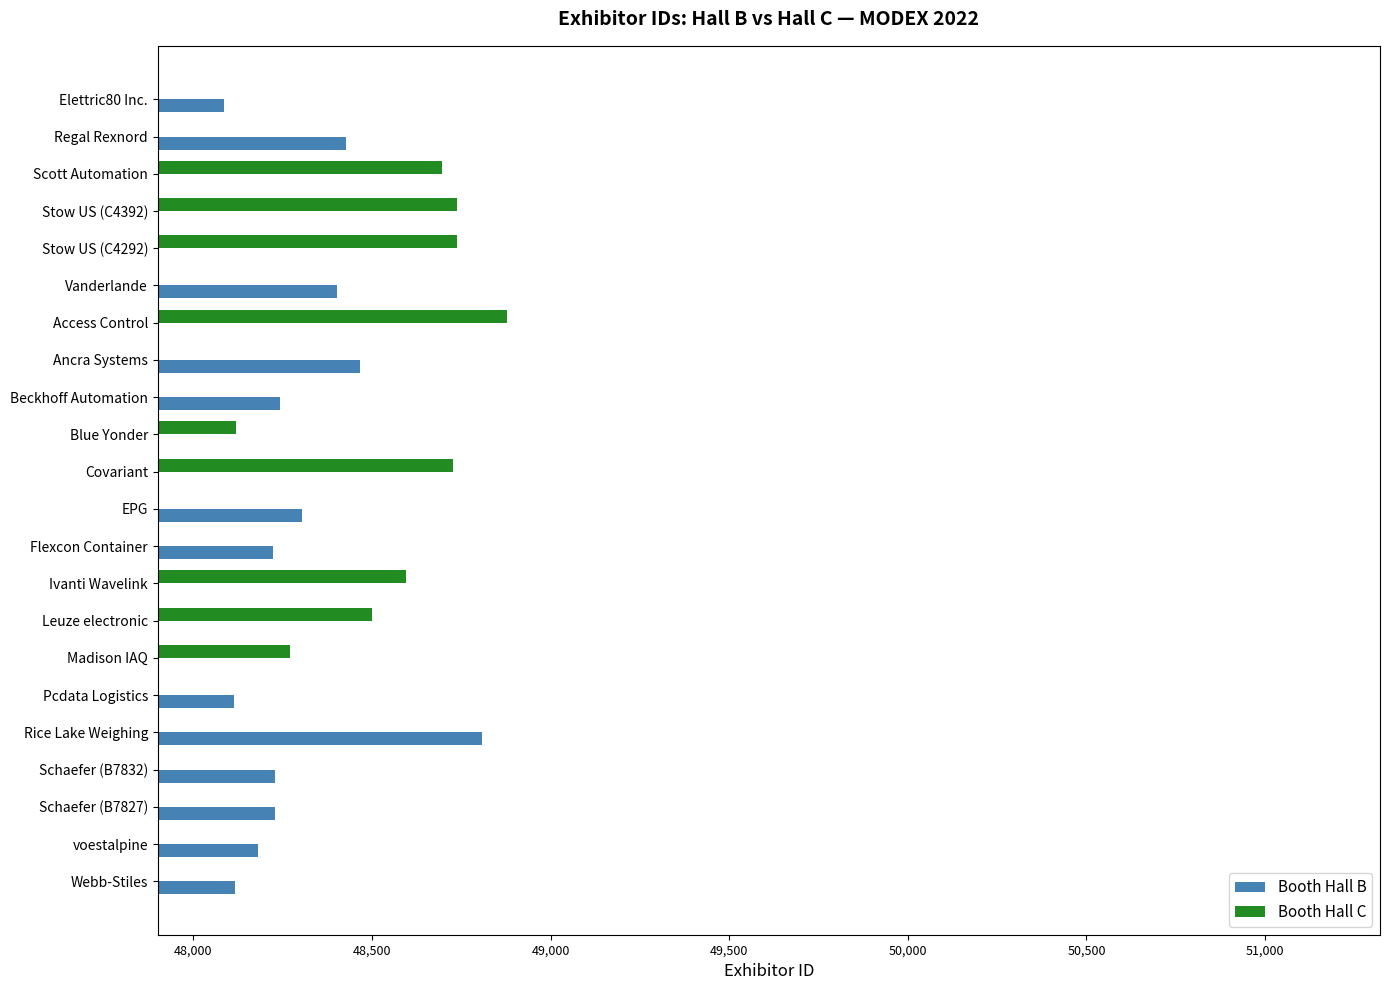

Between Pcdata Logistics and Schaefer (B7832), which series saw the biggest shift?

Booth Hall B